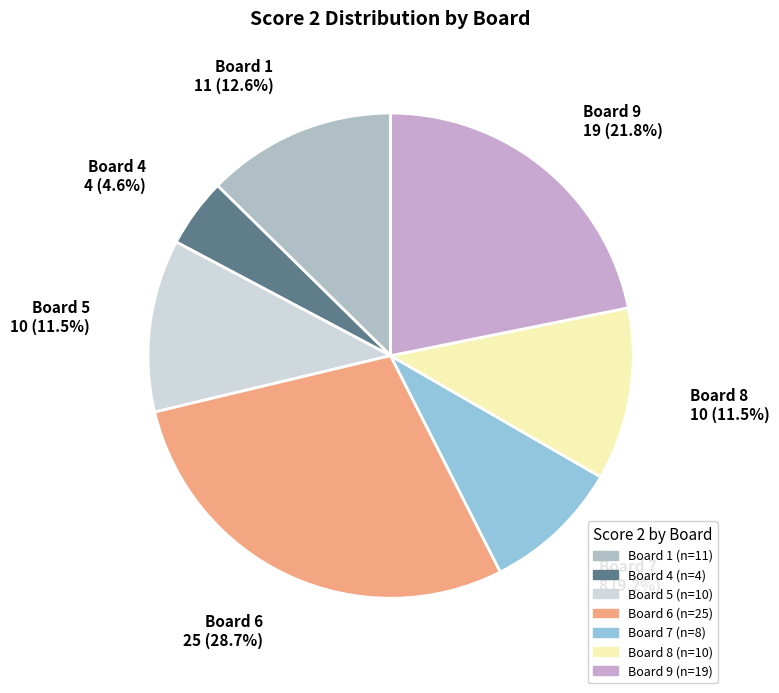

To the nearest percent, what is the difference between the Board 6 and Board 5 slice percentages?

17%